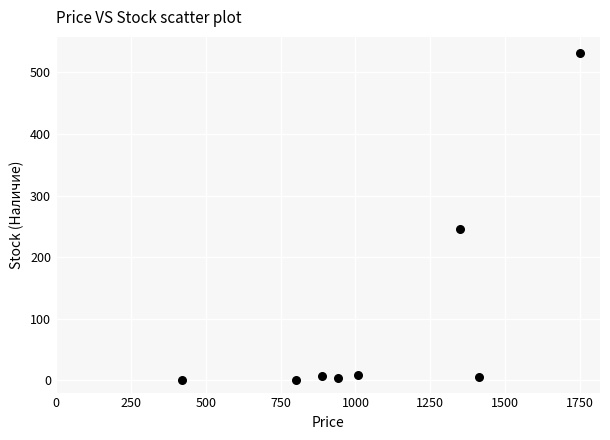

What is the average Y value?

100